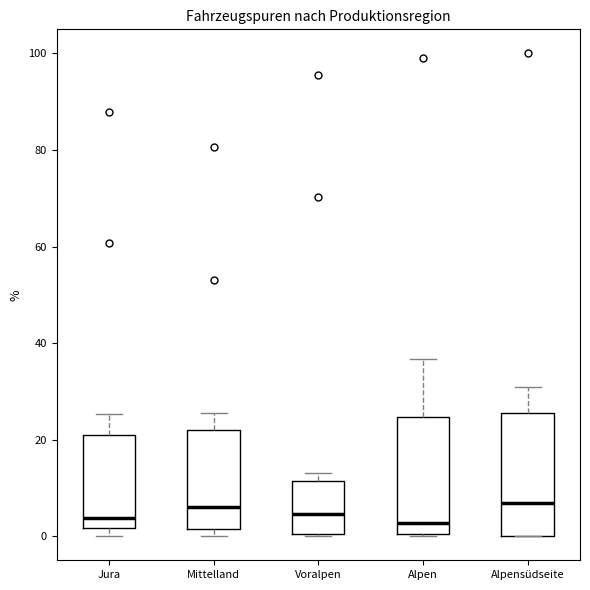

Reading left to right, read every box against the y-axis: the position of its median line, the range the box covers, and the ends of its whiskers. The values are not printed on the chart, so give them approximately, as read against the axis.

Jura: median 4, box 2 to 20, whiskers 0 to 26
Mittelland: median 6, box 2 to 22, whiskers 0 to 26
Voralpen: median 4, box 0 to 12, whiskers 0 to 14
Alpen: median 2, box 0 to 24, whiskers 0 to 36
Alpensüdseite: median 6, box 0 to 26, whiskers 0 to 30